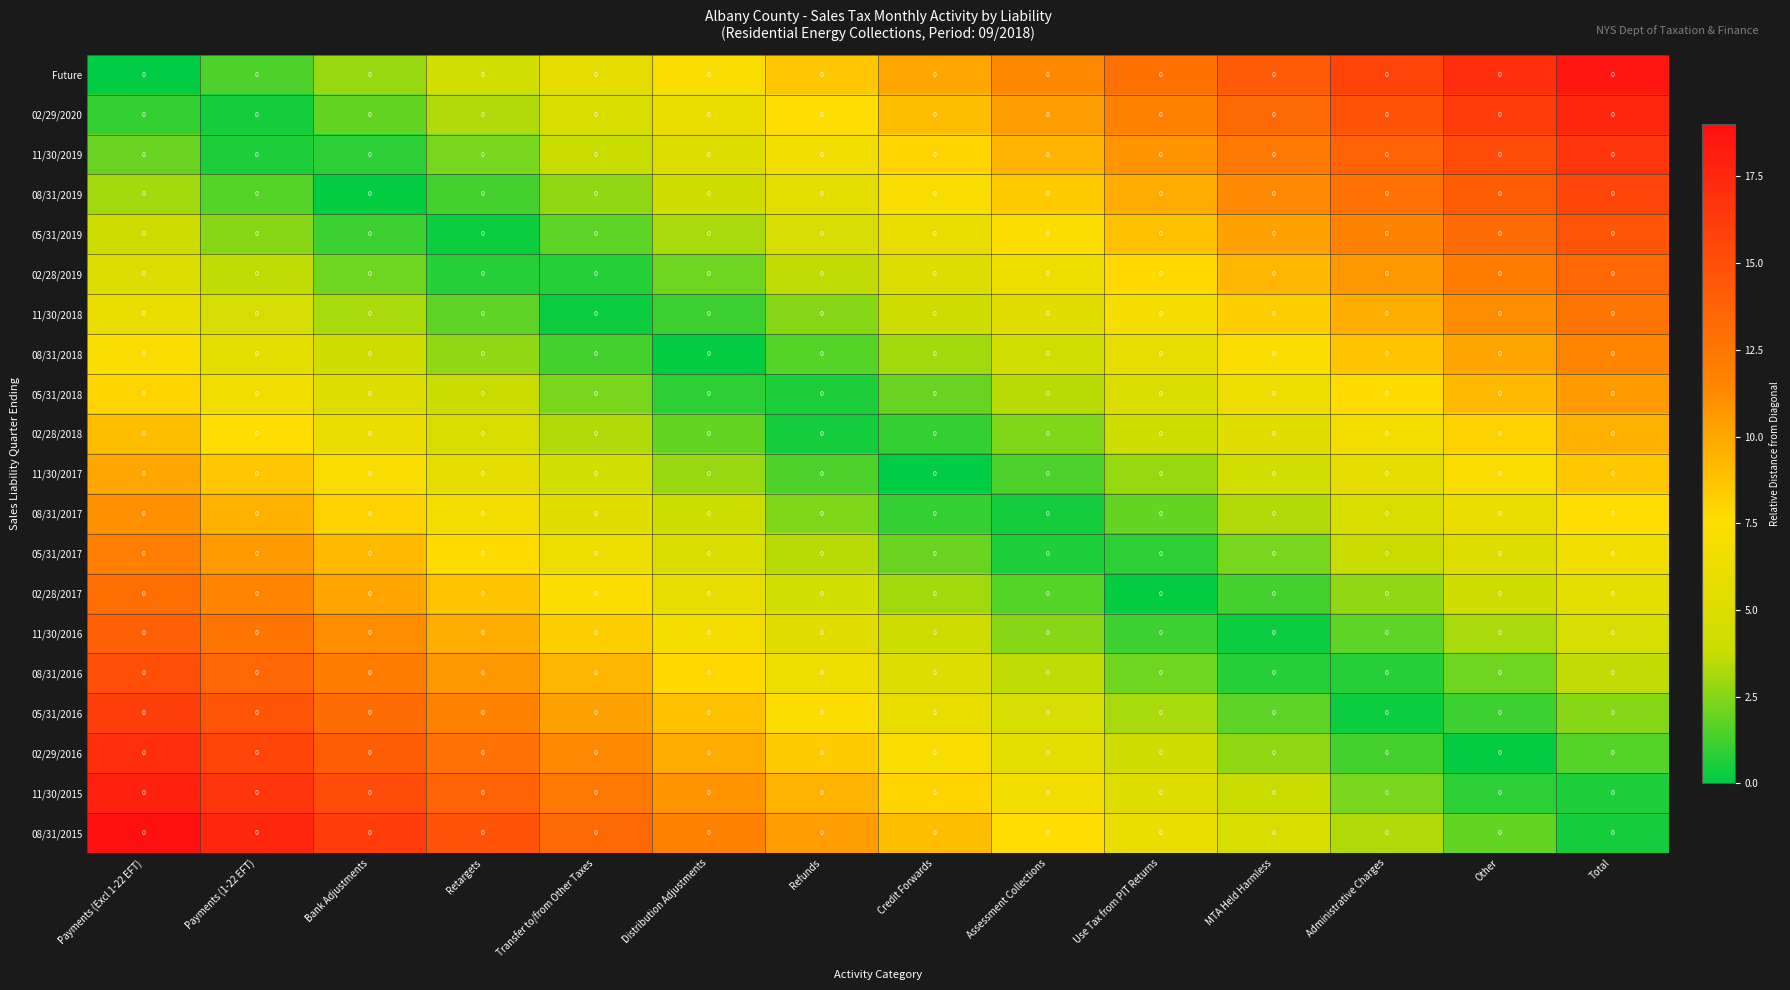

Count the number of data series in this chart.

20